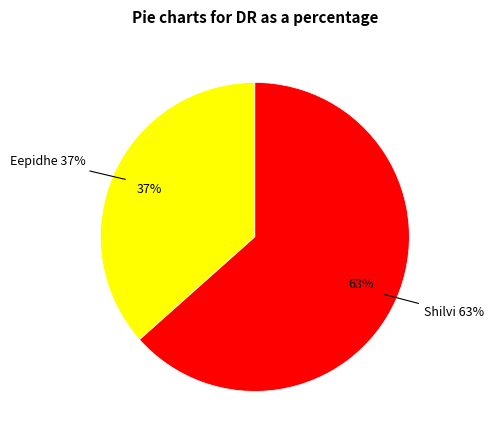

Count the number of slices in the pie.

2